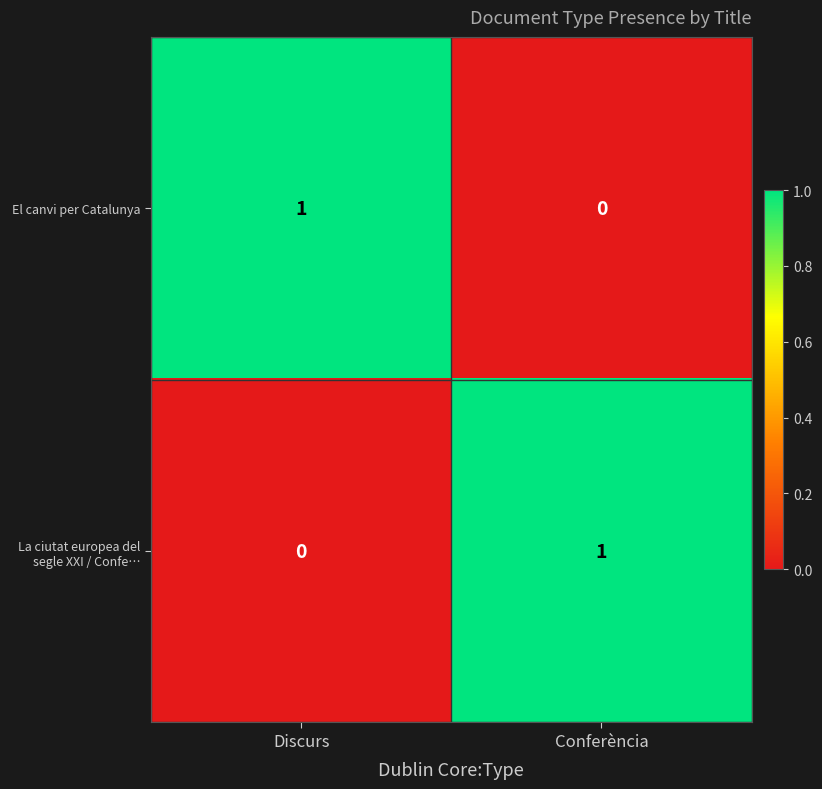

List the labels in order of La ciutat europea del segle XXI / Confe… value, largest first.

Conferència, Discurs